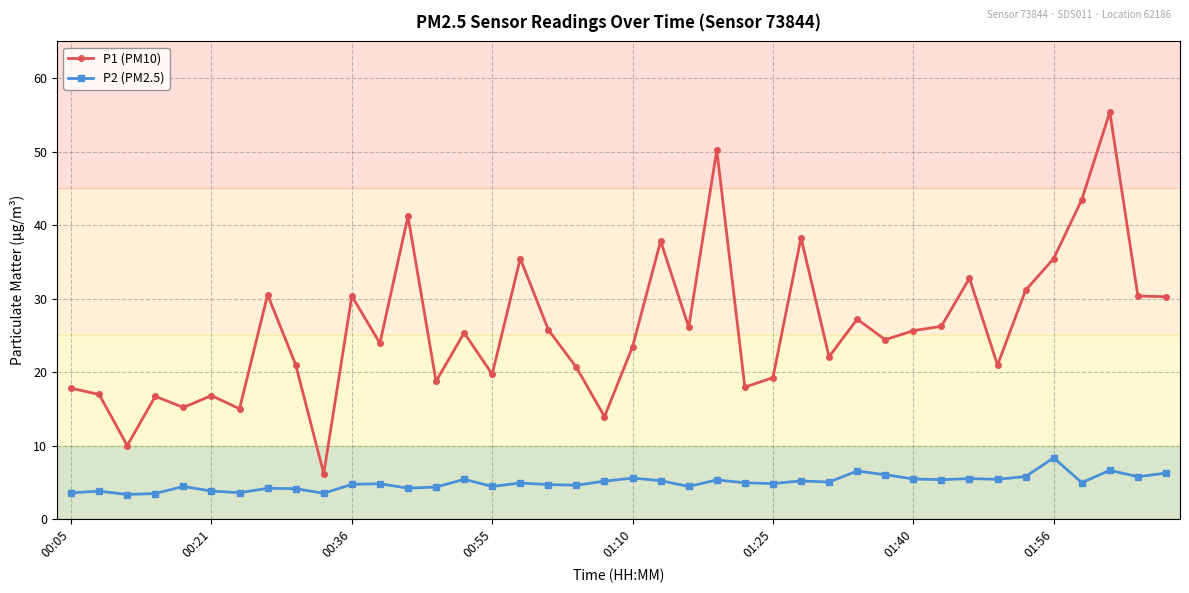

What is the greatest value displayed?

55.4